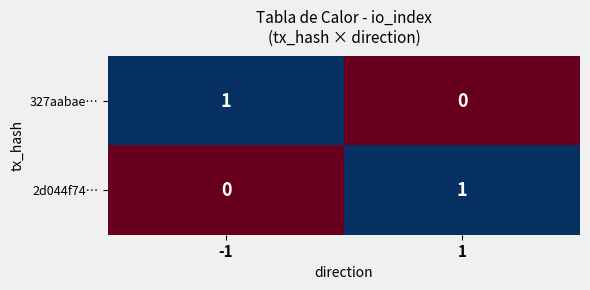

Is the value of 2d044f74… at -1 greater than the value of 327aabae… at -1?

No